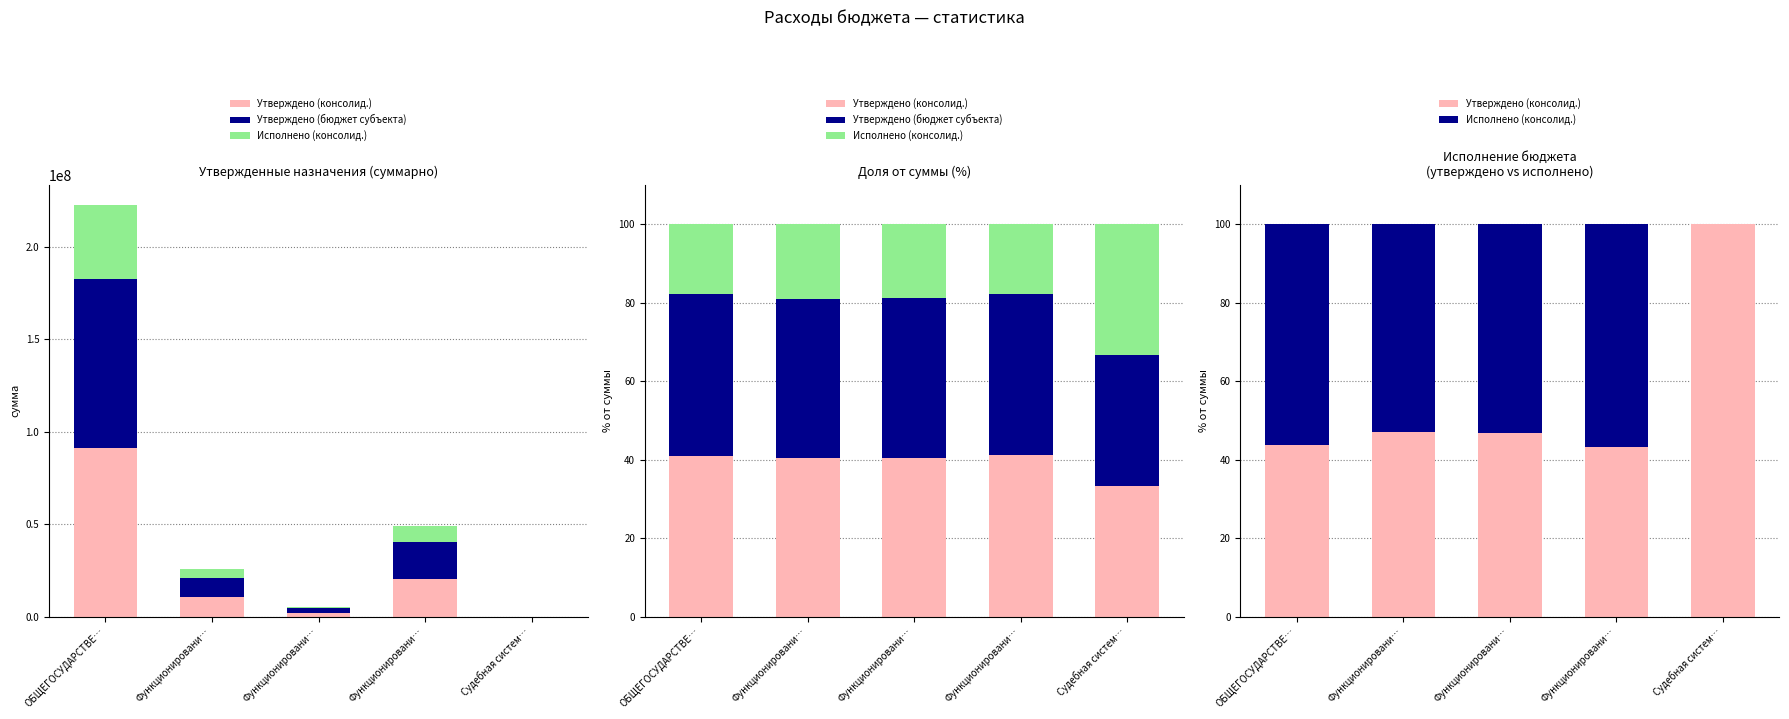

How many groups of bars are there?

5